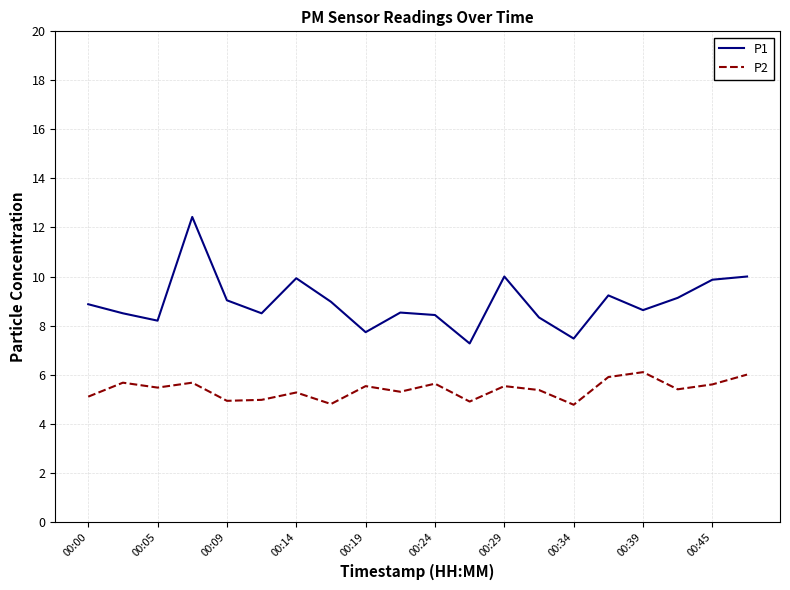

What is the average value of the P1 series?

9.0